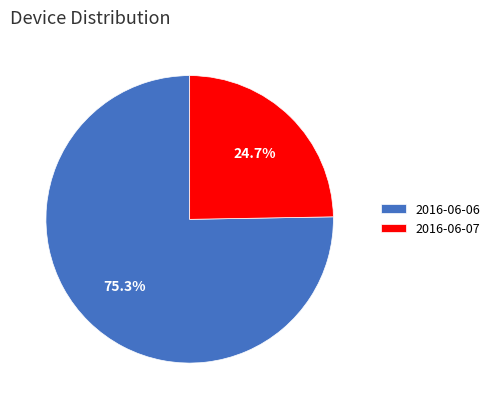

What is the ratio of the value at 2016-06-06 to the value at 2016-06-07?

3.0